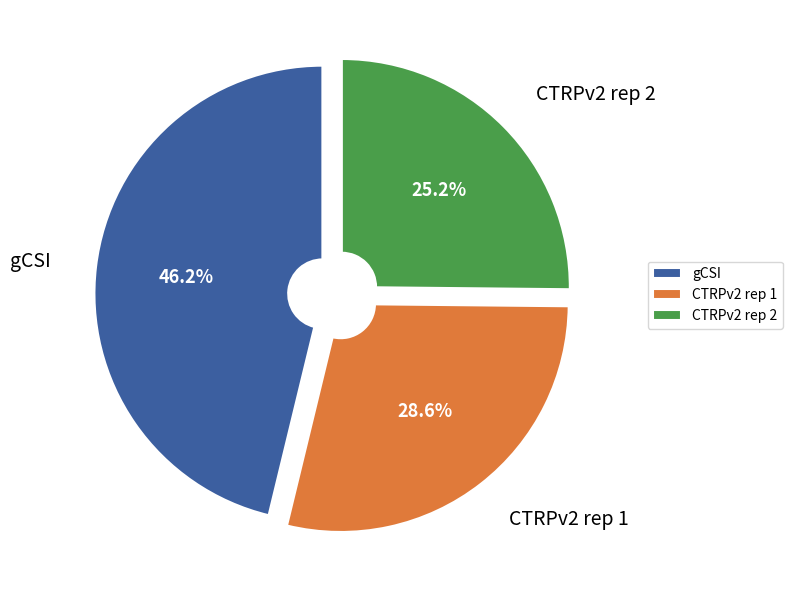

Approximately how many times larger is the value at CTRPv2 rep 1 compared to gCSI?

0.6